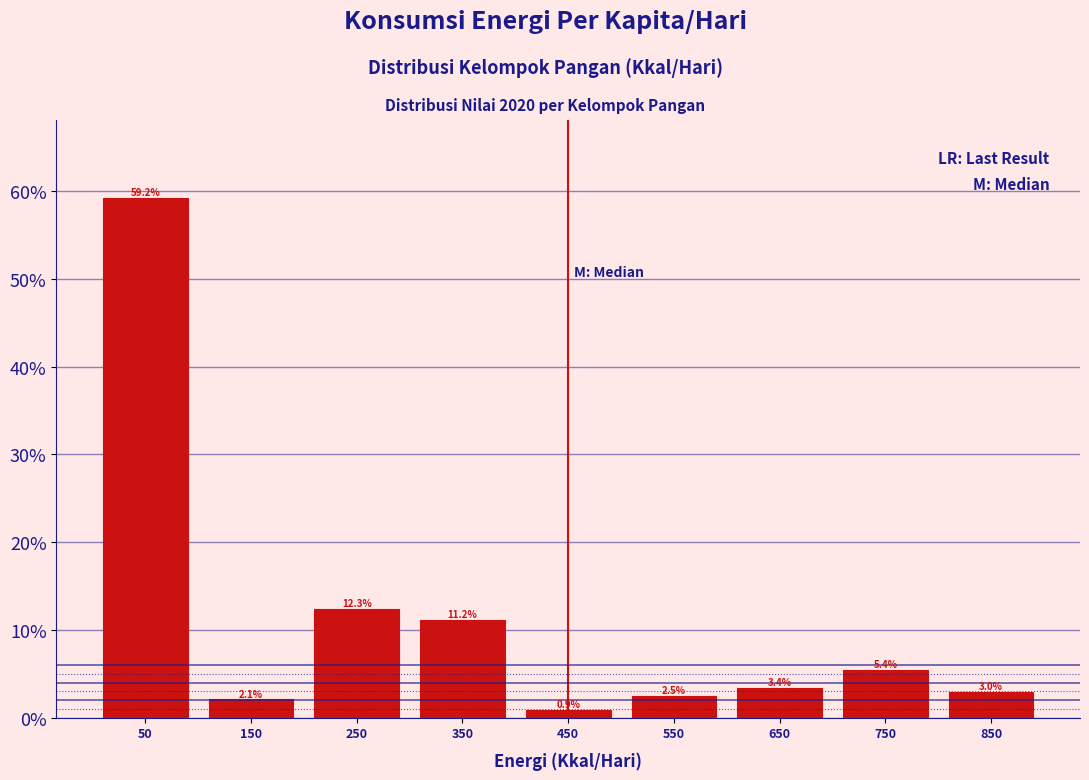

Reading left to right, list all the values displayed in this chart.

59.2	2.1	12.3	11.2	0.9	2.5	3.4	5.4	3.0